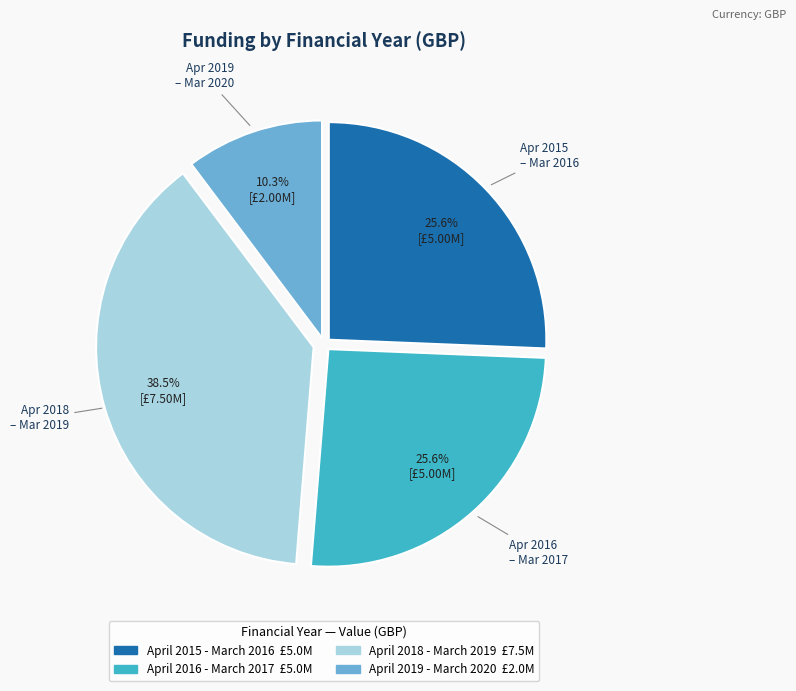

Which category has the biggest portion of the pie?

April 2018 - March 2019